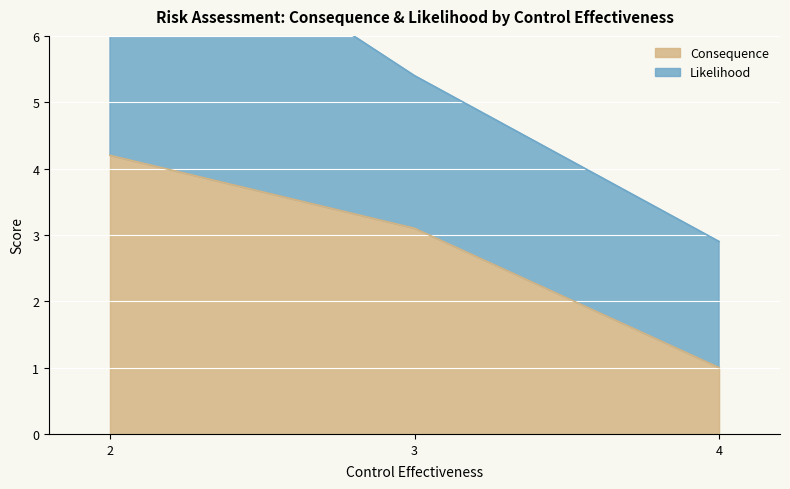

Rank the categories by Consequence value from highest to lowest.

2, 3, 4